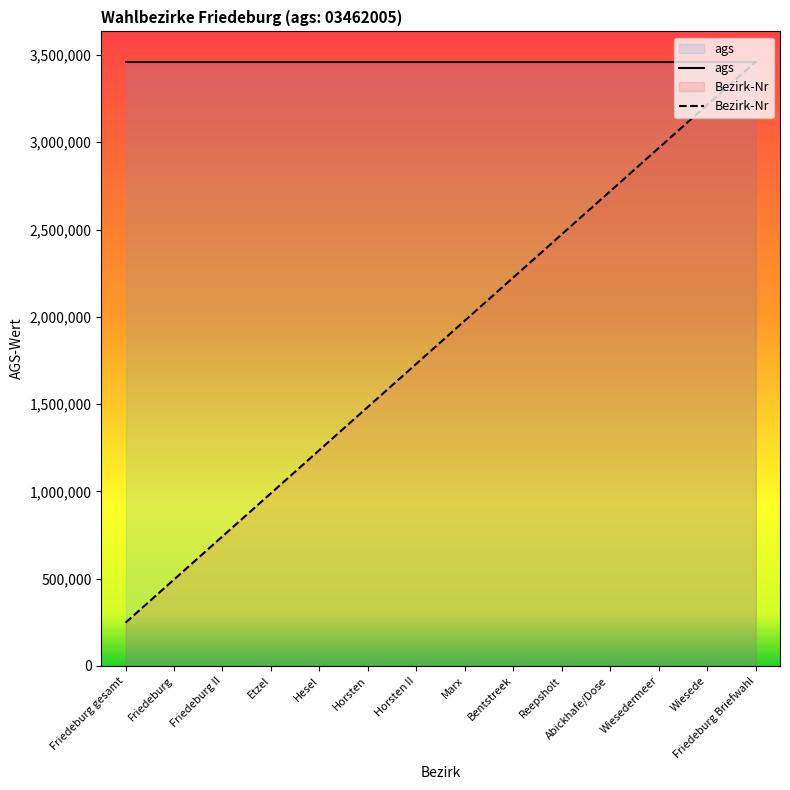

What is the maximum value for Bezirk-Nr?

3462005.0